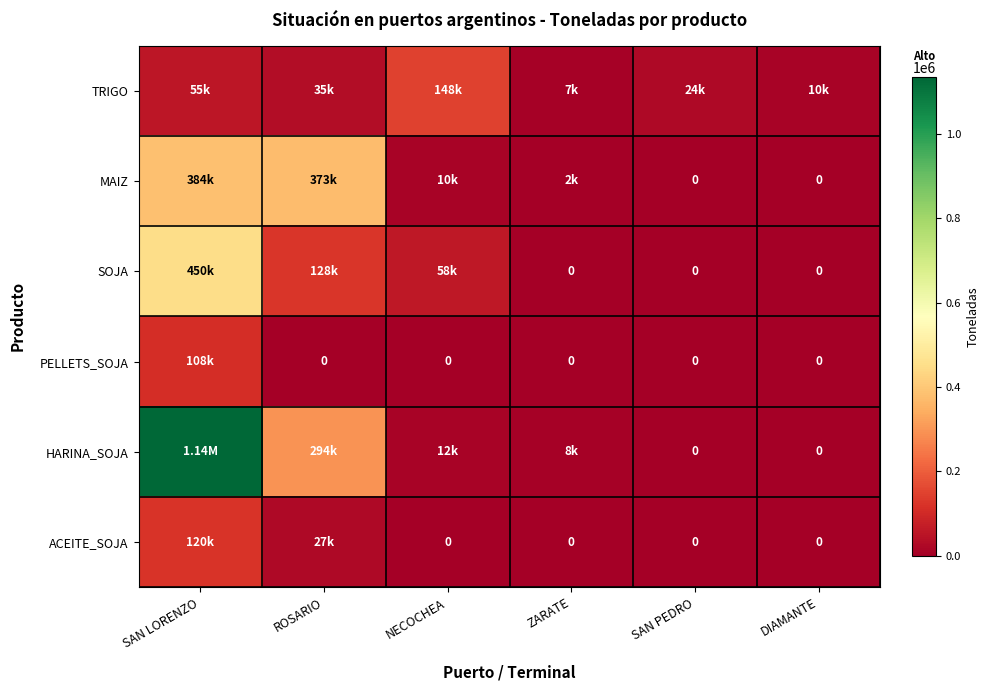

Is the value of ACEITE_SOJA at ZARATE greater than the value of SOJA at ROSARIO?

No